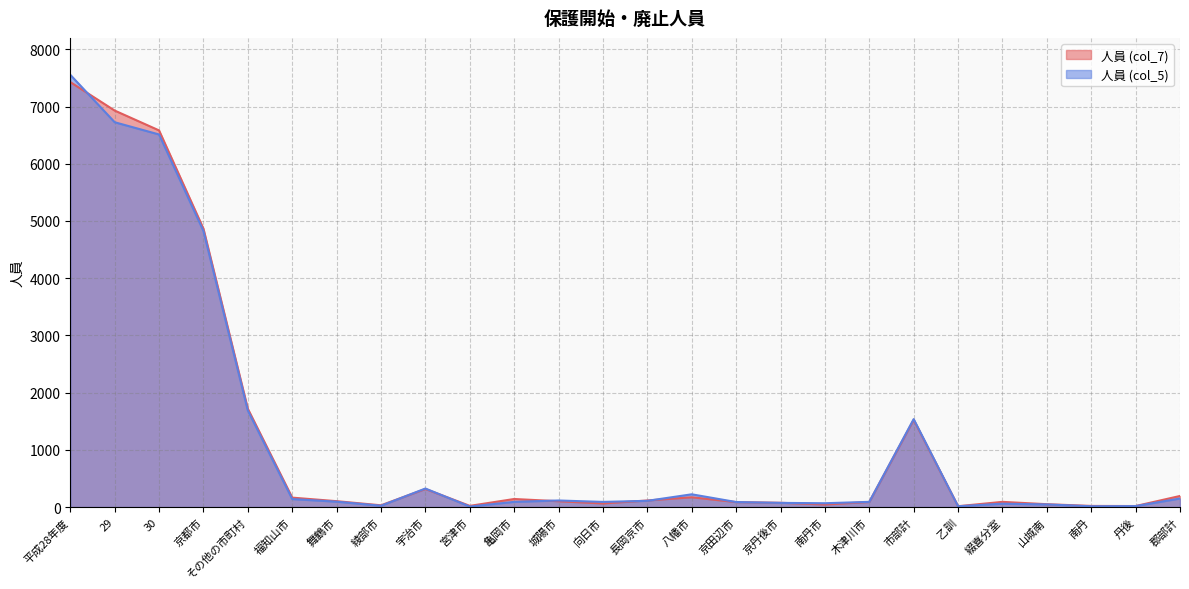

Reading left to right, what are all the values shown in this chart?

人員 (col_7): 平成28年度=7428	29=6930	30=6583	京都市=4865	その他の市町村=1718	福知山市=165	舞鶴市=103	綾部市=31	宇治市=316	宮津市=21	亀岡市=141	城陽市=102	向日市=63	長岡京市=115	八幡市=171	京田辺市=87	京丹後市=75	南丹市=45	木津川市=89	市部計=1524	乙訓=15	綴喜分室=91	山城南=50	南丹=20	丹後=18	郡部計=194
人員 (col_5): 平成28年度=7555	29=6726	30=6512	京都市=4825	その他の市町村=1687	福知山市=140	舞鶴市=94	綾部市=23	宇治市=324	宮津市=9	亀岡市=91	城陽市=115	向日市=90	長岡京市=109	八幡市=223	京田辺市=88	京丹後市=73	南丹市=67	木津川市=91	市部計=1537	乙訓=14	綴喜分室=59	山城南=46	南丹=14	丹後=17	郡部計=150